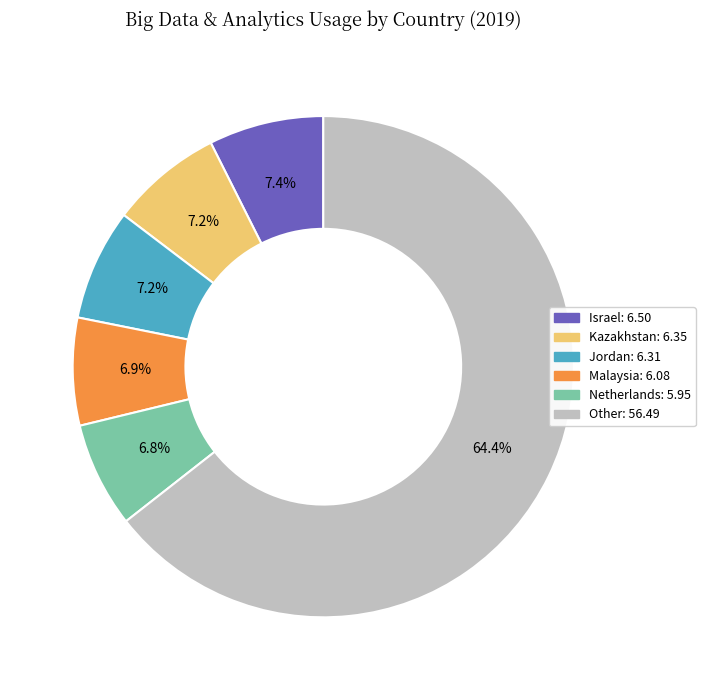

Is there any slice that represents more than half of the pie?

Yes